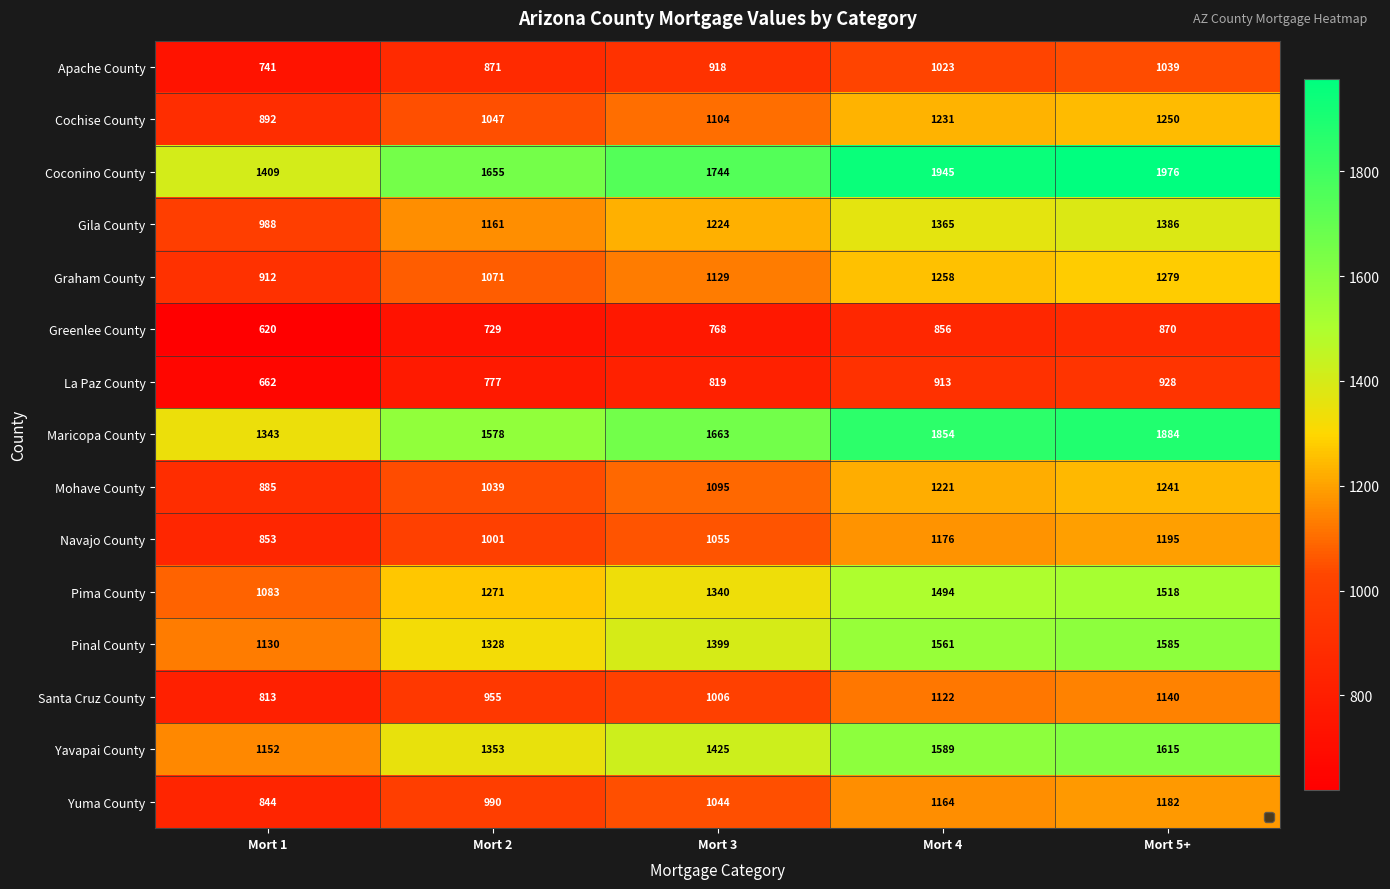

Where is Yuma County nearest to the value 1013?

Mort 2